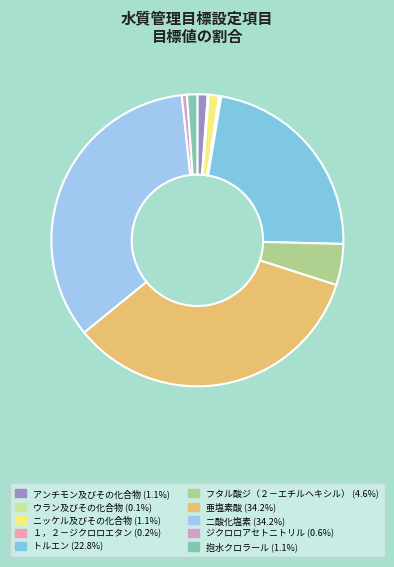

How many segments does this pie chart have?

10